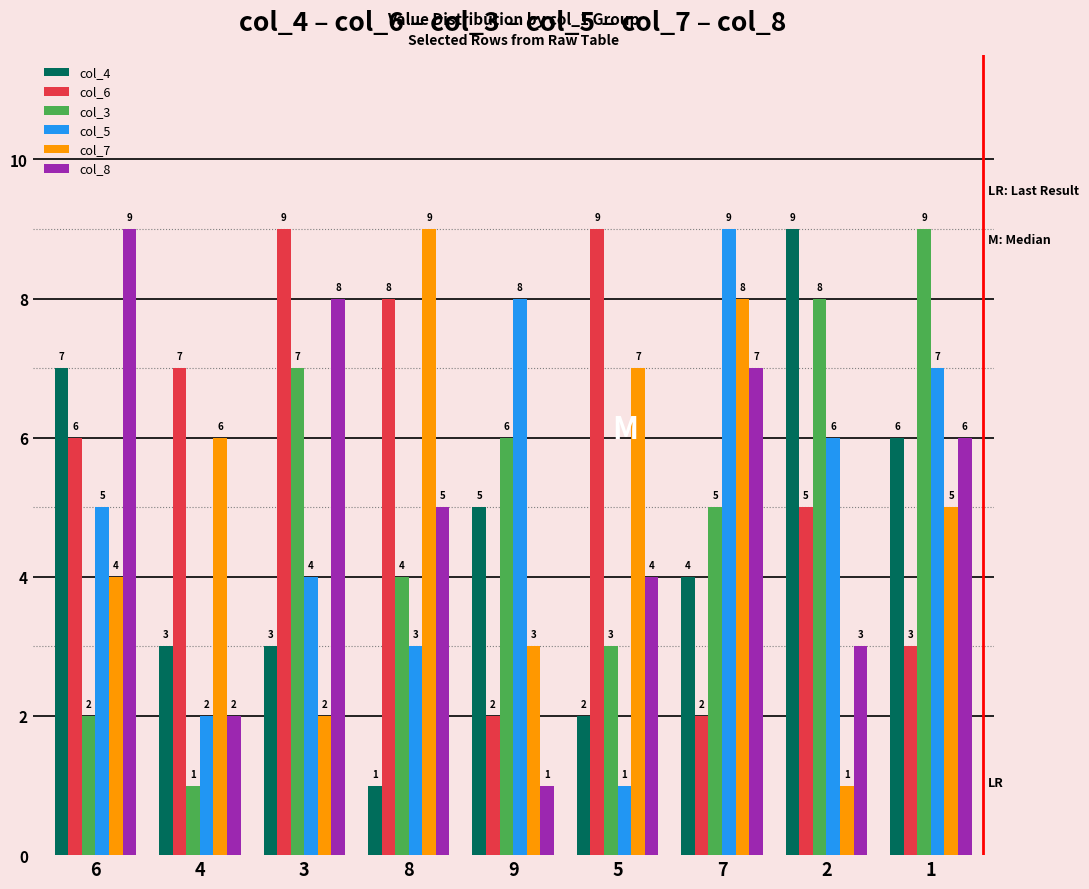

At which label does col_8 reach its minimum?

9